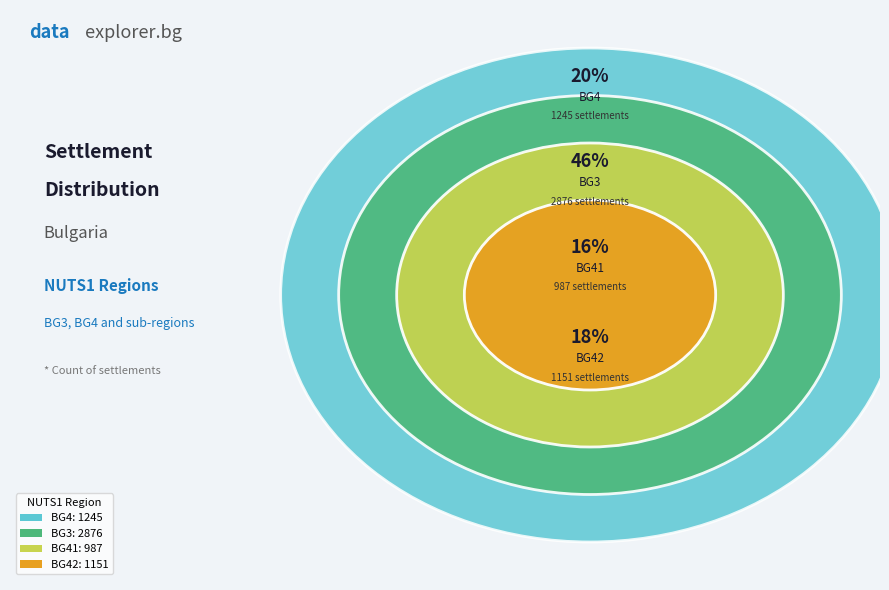

To the nearest percent, what is the difference between the largest and smallest slice percentages?

30%